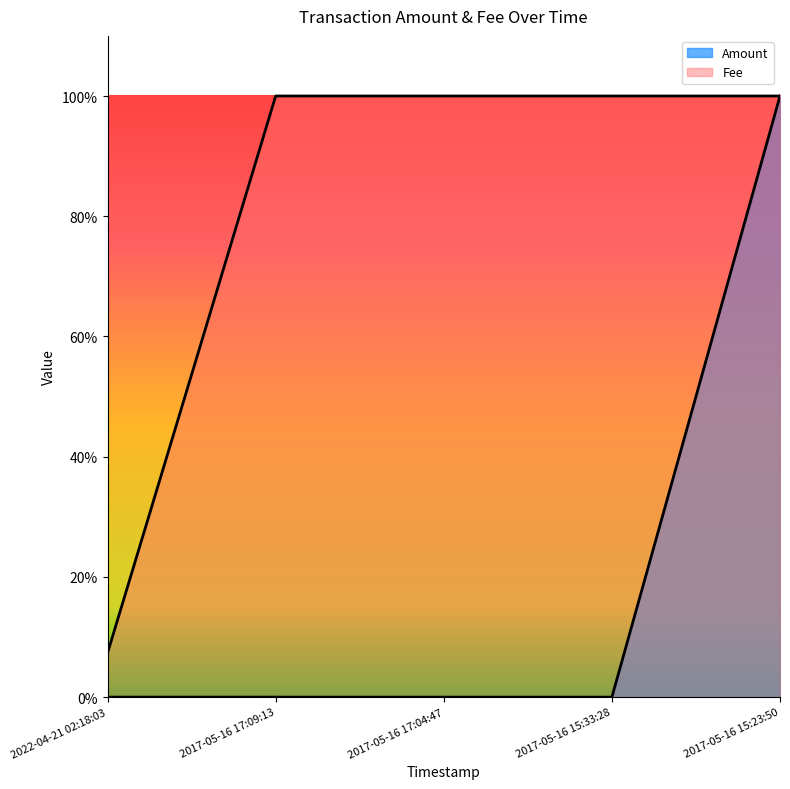

What is the difference between the highest and lowest values at 2017-05-16 17:09:13?

1.0